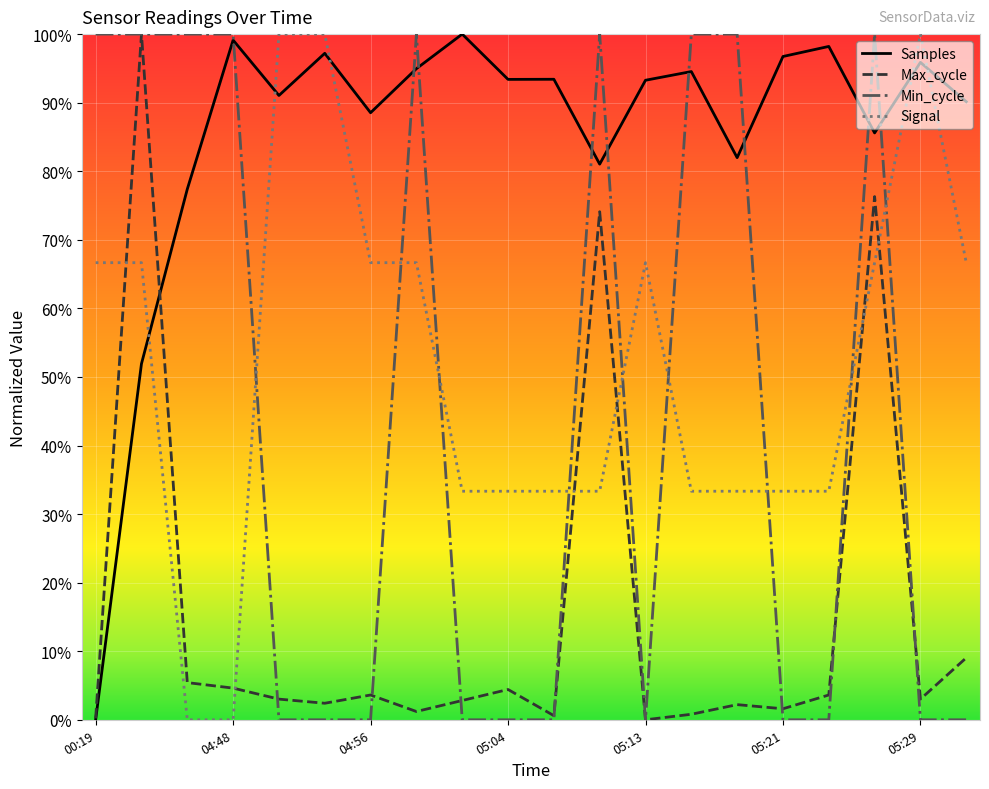

How many interior local peaks does the Samples series have?

7